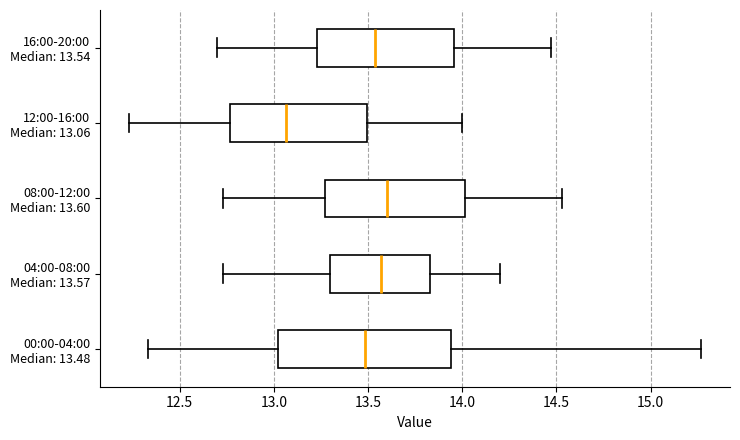

Where does the right whisker of the box for 04:00-08:00 Median: 13.57 end on the x-axis? The values are not printed on the chart, so give them approximately, as read against the axis.

14.20